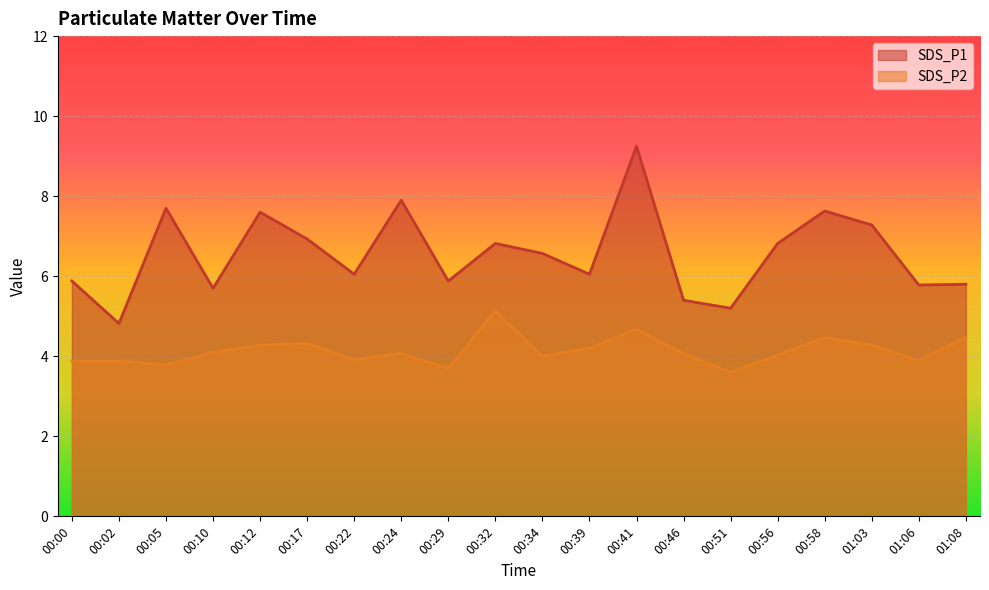

Which series changed the most between 01:03 and 01:08?

SDS_P1